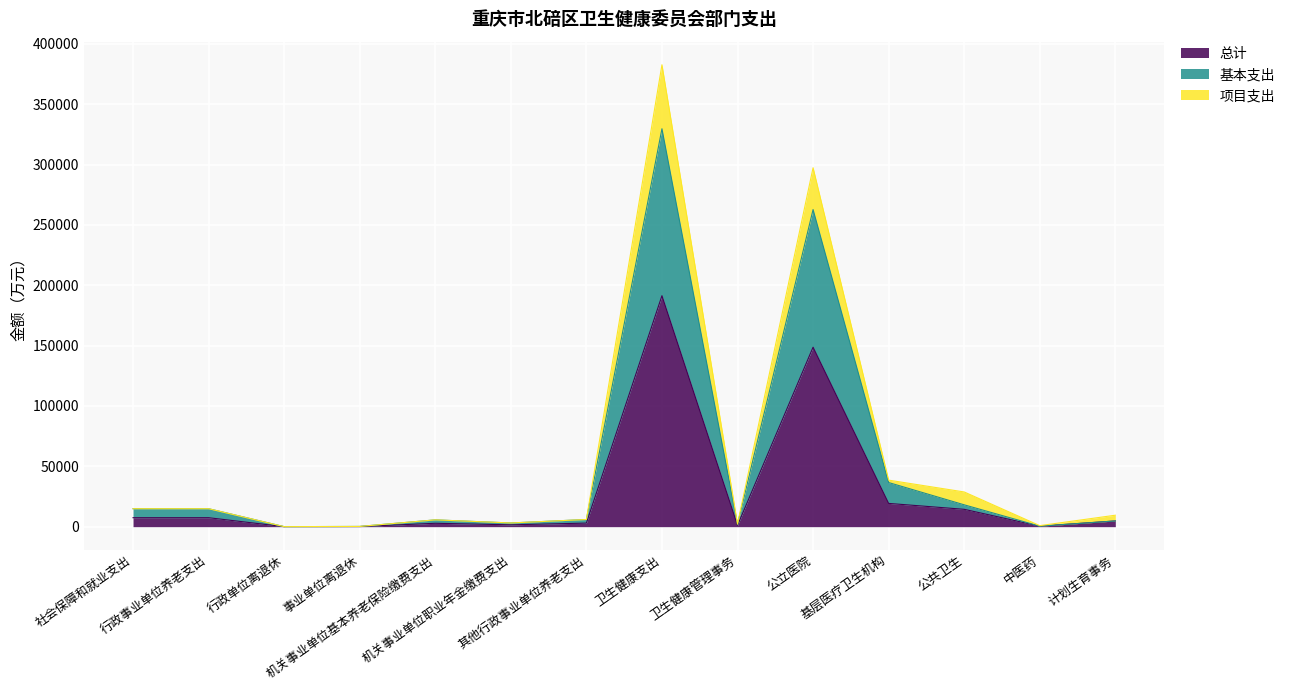

Which category has the highest value in the 项目支出 series?

卫生健康支出